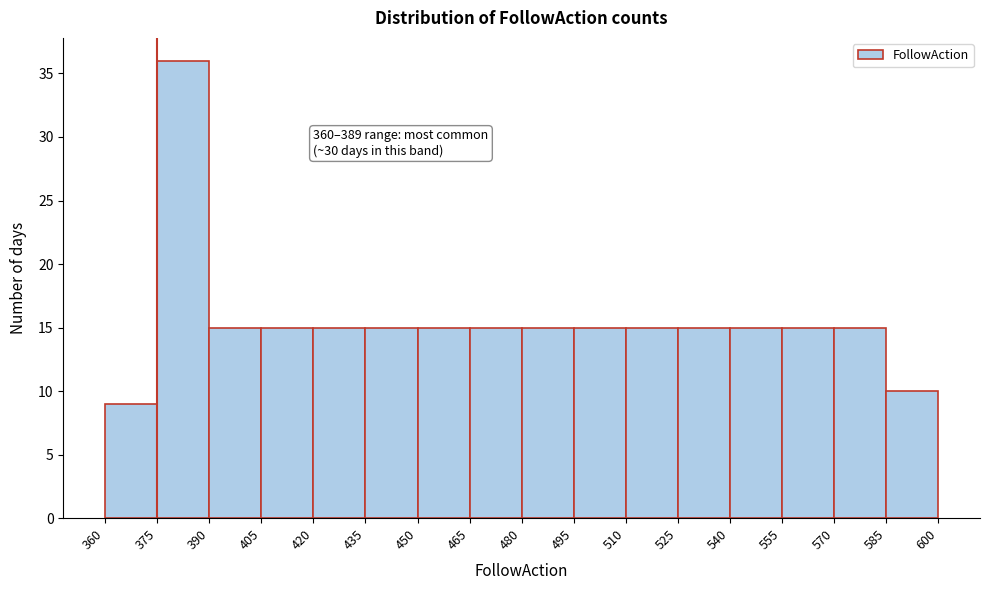

Over which range of the x-axis is the bar tallest?

375 to 390